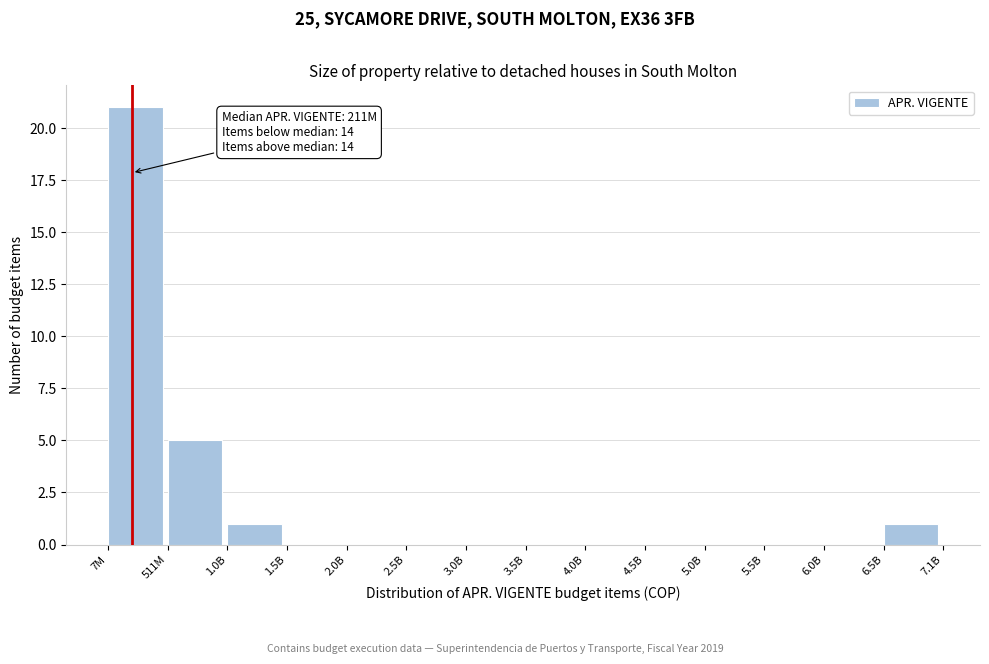

Reading left to right, transcribe all the data shown in this chart.

7M=21	511M=5	1.0B=1	1.5B=0	2.0B=0	2.5B=0	3.0B=0	3.5B=0	4.0B=0	4.5B=0	5.0B=0	5.5B=0	6.0B=0	6.5B=1